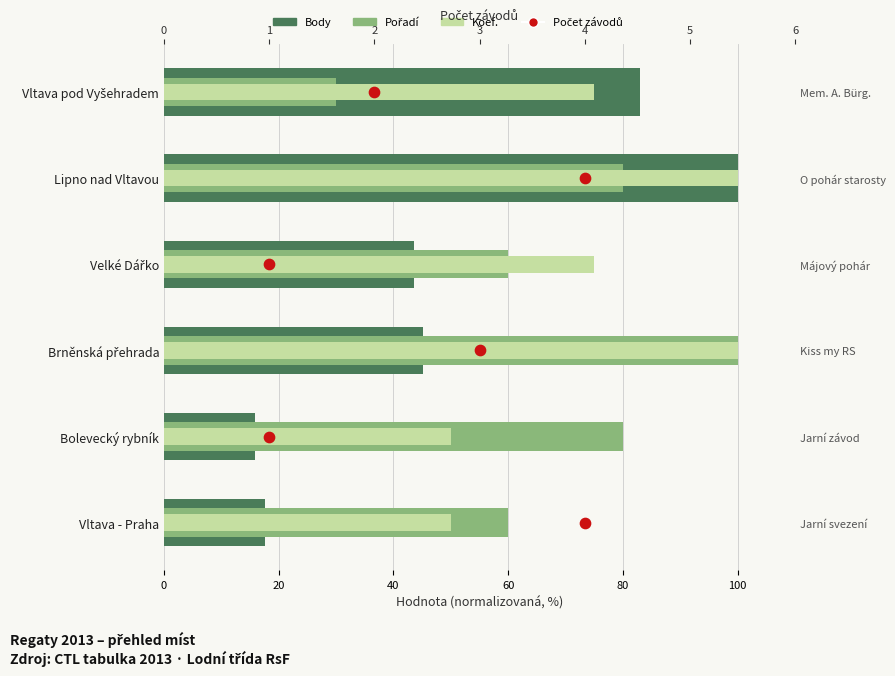

Which series reaches the maximum Y coordinate?

Body